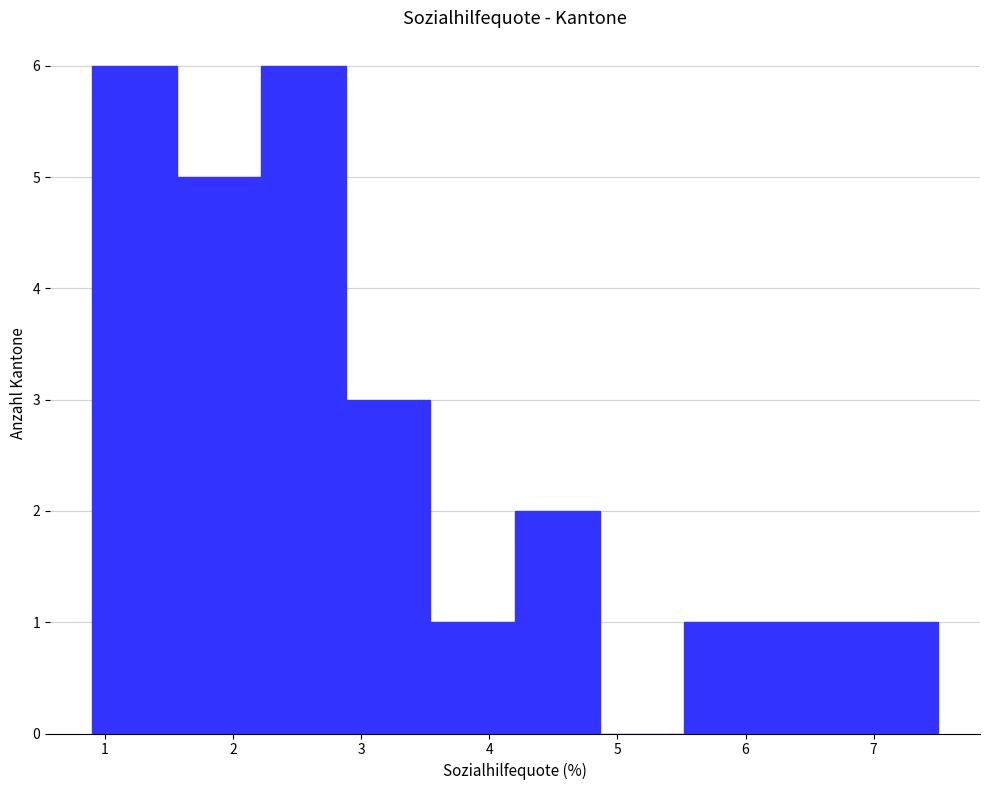

Reading left to right, transcribe this chart: for each bar, give the range it covers on the x-axis and its height. Neither the bar edges nor the heights are printed on the chart, so give them approximately, as read against the axes.

0.90 to 1.56: 6
1.56 to 2.22: 5
2.22 to 2.88: 6
2.88 to 3.54: 3
3.54 to 4.20: 1
4.20 to 4.86: 2
4.86 to 5.52: 0
5.52 to 6.18: 1
6.18 to 6.84: 1
6.84 to 7.50: 1